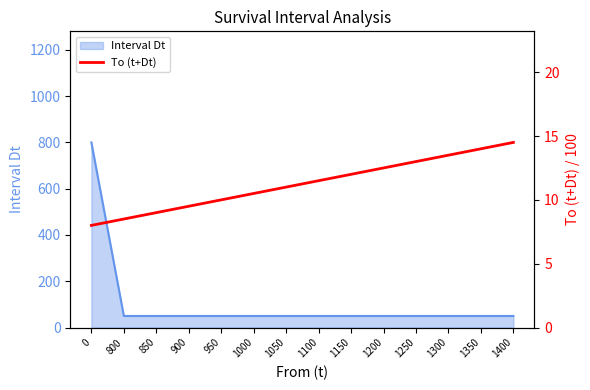

How many values are below 11?

6